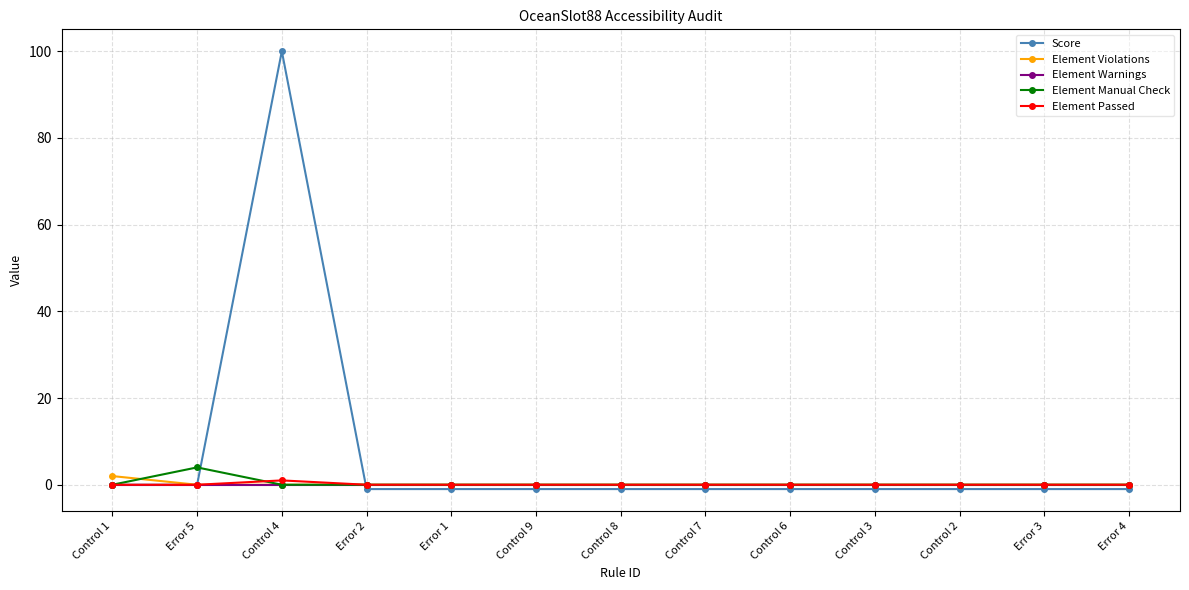

How many lines are shown in the chart?

5